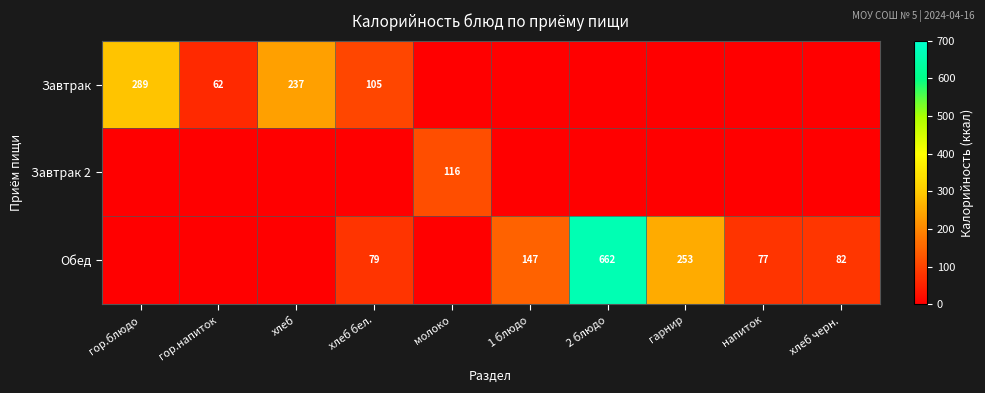

Is the value of Завтрак at хлеб greater than the value of Завтрак 2 at молоко?

Yes